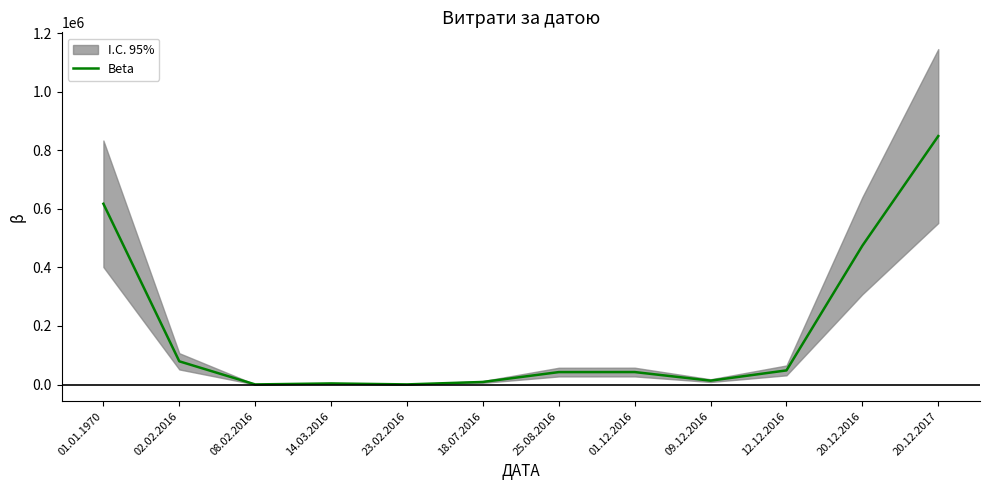

Reading left to right, list all the values displayed in this chart.

617639.6	79292.0	316.6	3700.6	395.7	8775.7	42447.8	42588.0	13230.0	48246.6	474325.2	849000.0